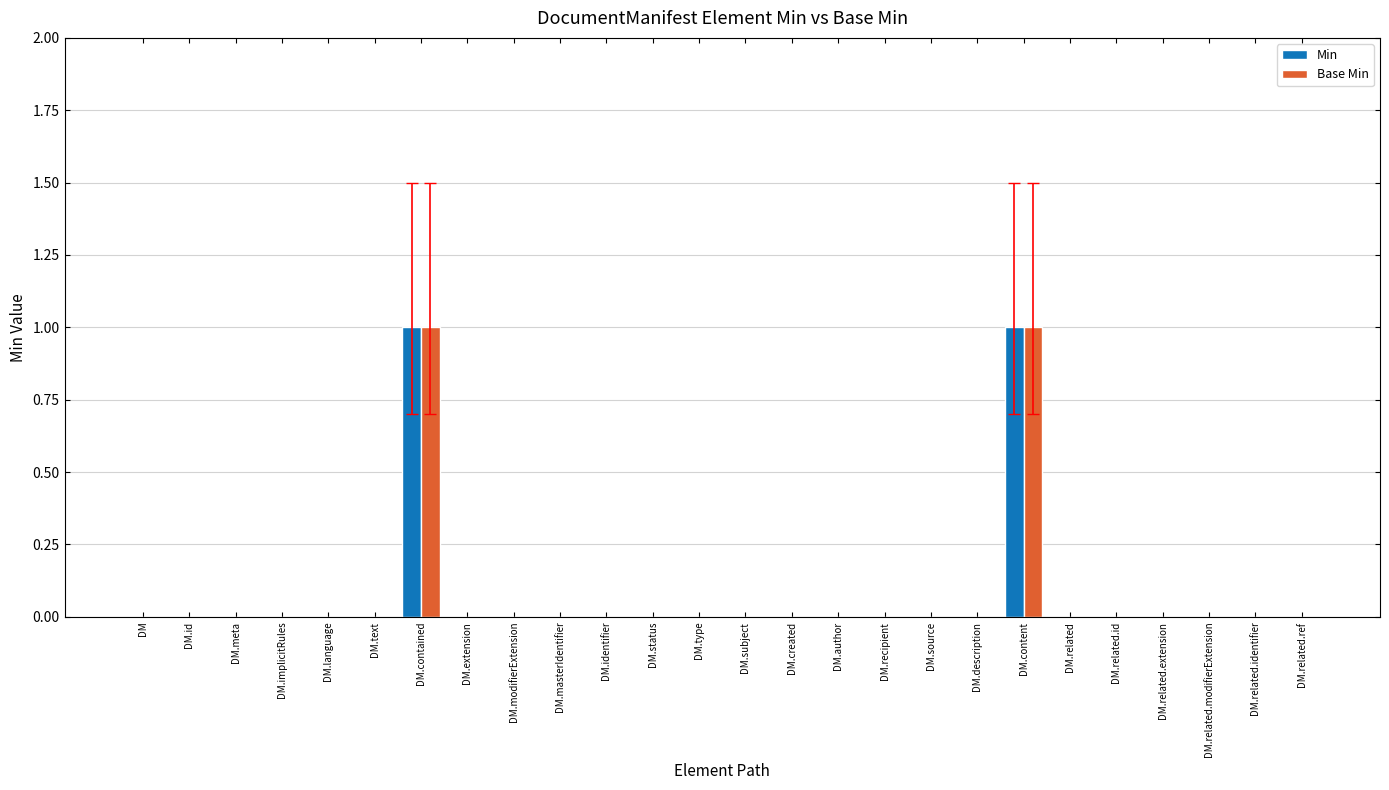

Count the Base Min values in the range 0 to 1.

26